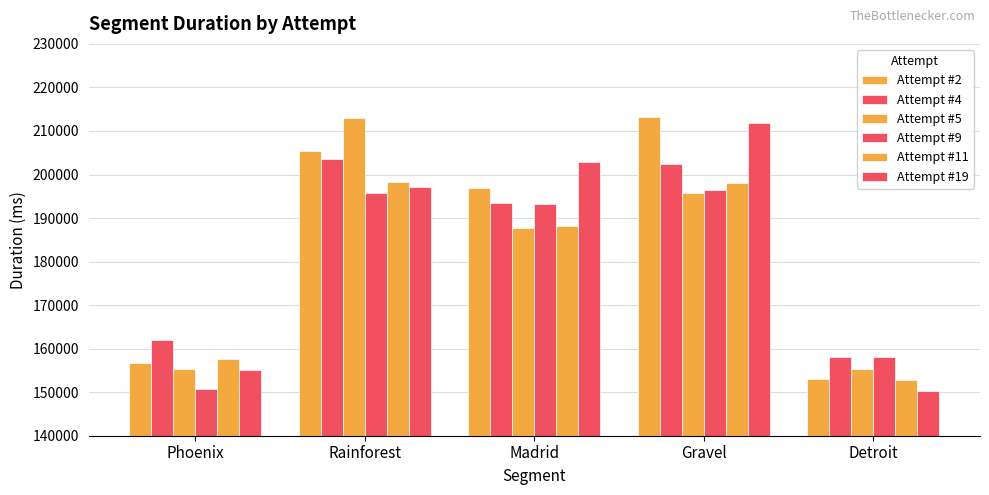

How many groups of bars are there?

5